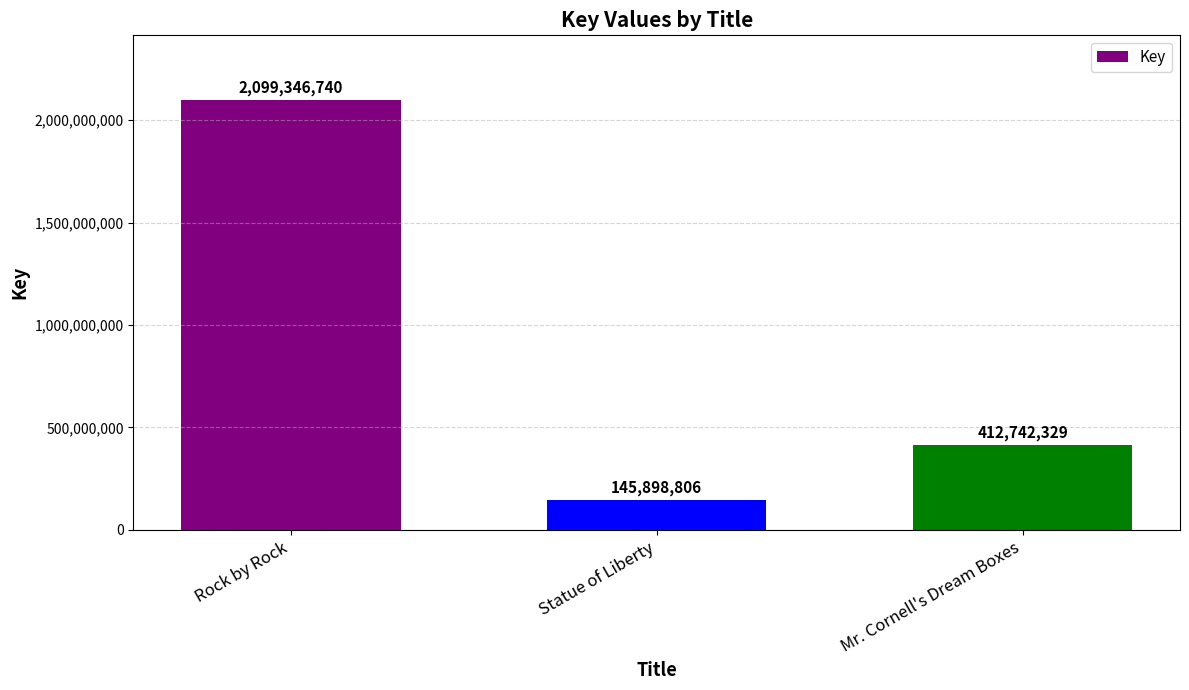

What is the value of the 1st bar from the left?

2099346740